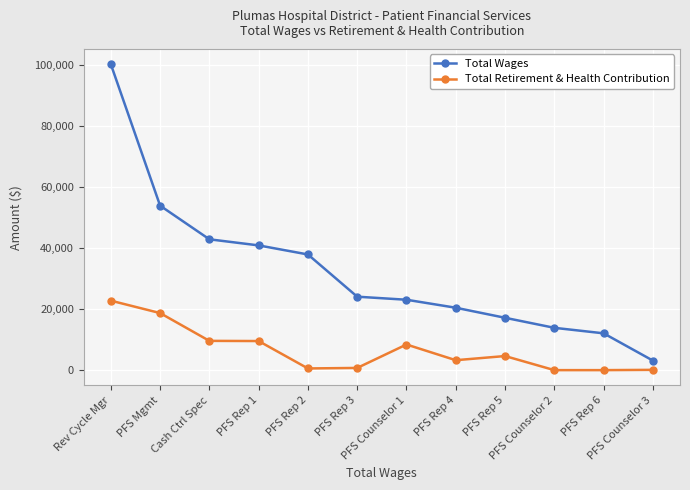

Which series has the largest range (max minus min)?

Total Wages